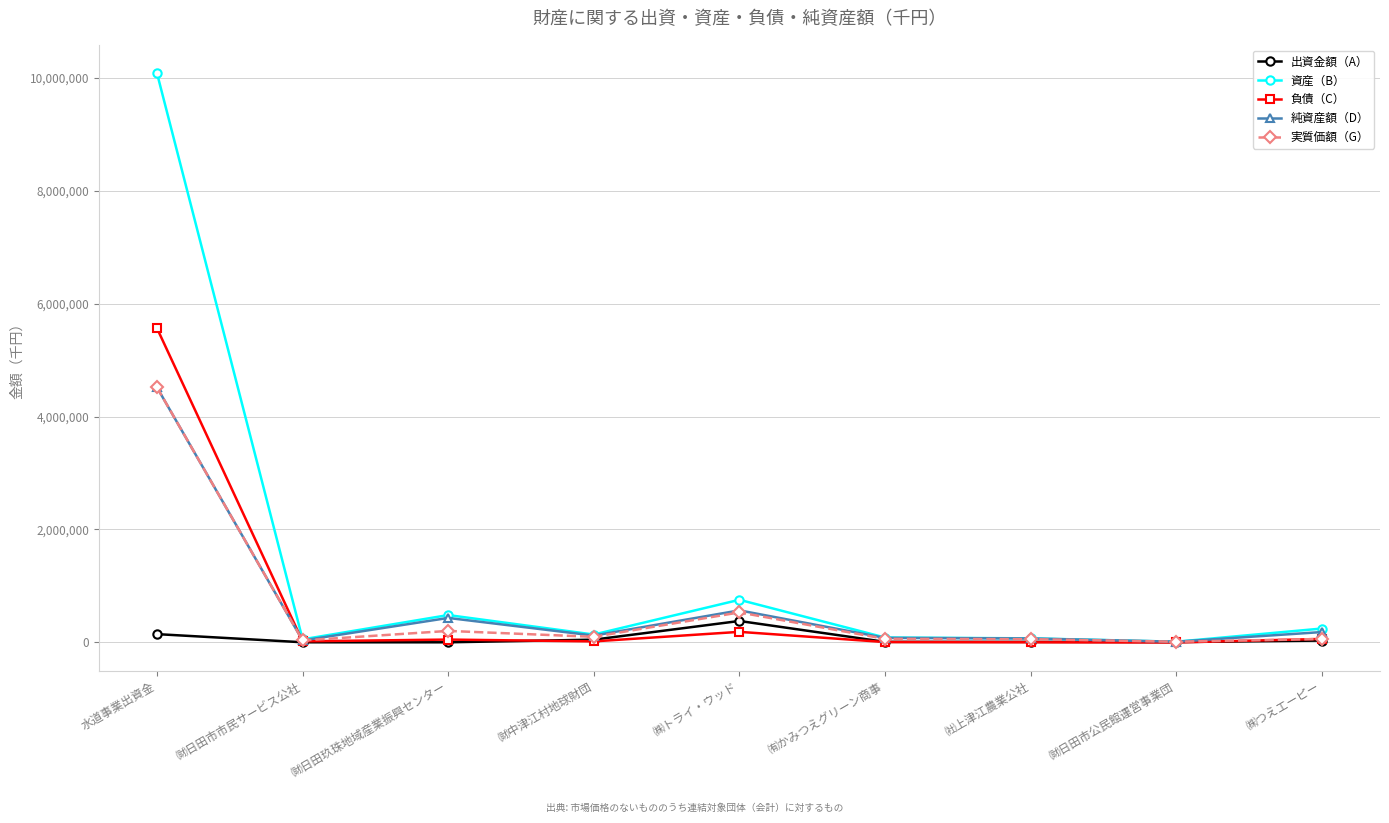

How many lines are shown in the chart?

5